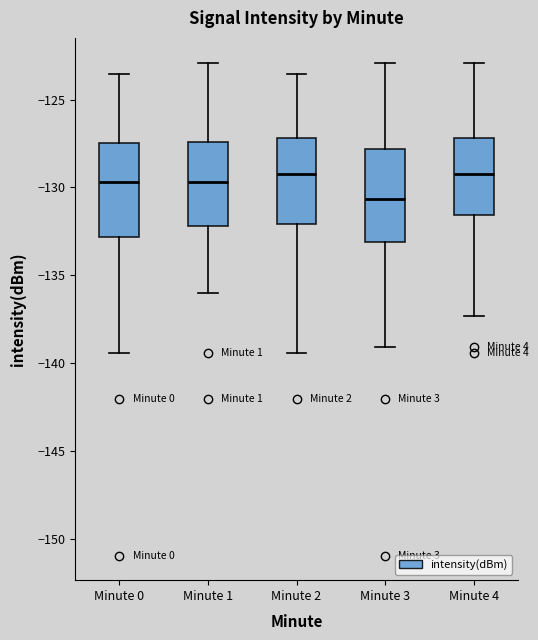

Reading left to right, read every box against the y-axis: the position of its median line, the range the box covers, and the ends of its whiskers. The values are not printed on the chart, so give them approximately, as read against the axis.

Minute 0: median -129.5, box -133.0 to -127.5, whiskers -139.5 to -123.5
Minute 1: median -129.5, box -132.0 to -127.5, whiskers -136.0 to -123.0
Minute 2: median -129.0, box -132.0 to -127.0, whiskers -139.5 to -123.5
Minute 3: median -130.5, box -133.0 to -128.0, whiskers -139.0 to -123.0
Minute 4: median -129.0, box -131.5 to -127.0, whiskers -137.5 to -123.0